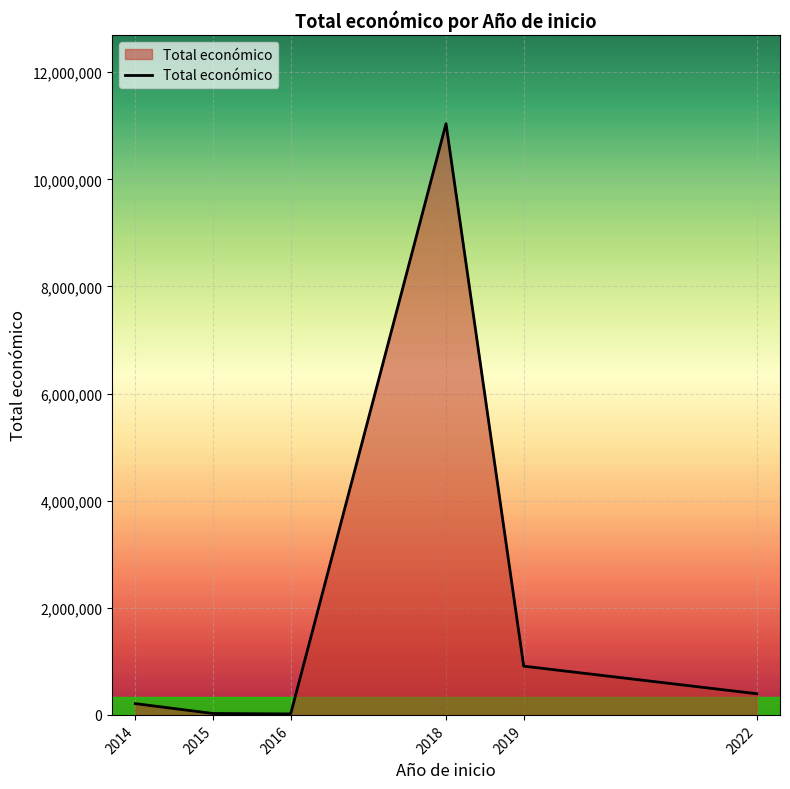

The value at 2015 is 26442. True or false?

True